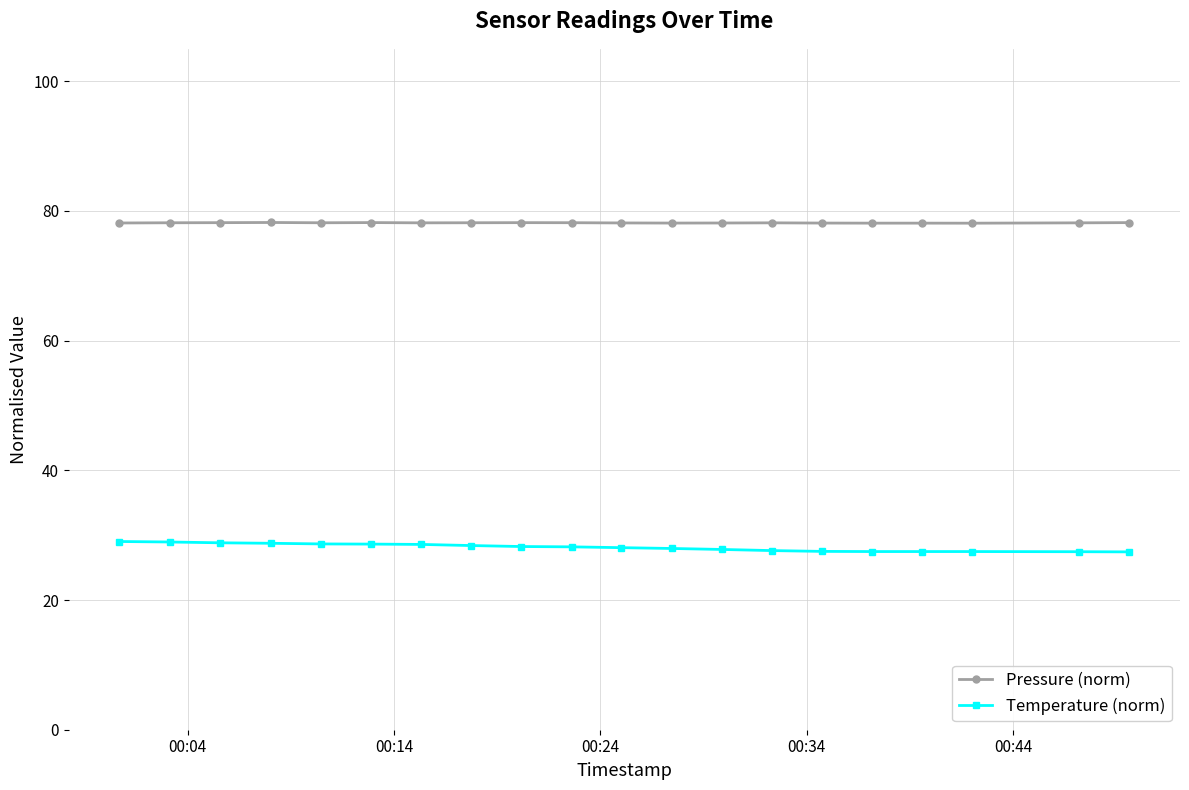

Which series has the largest total across all categories?

Pressure (norm)